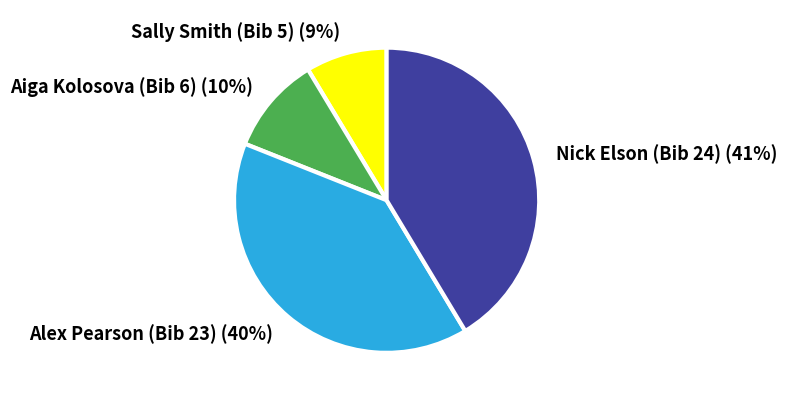

The Aiga Kolosova (Bib 6) slice represents 10% of the pie. True or false?

True